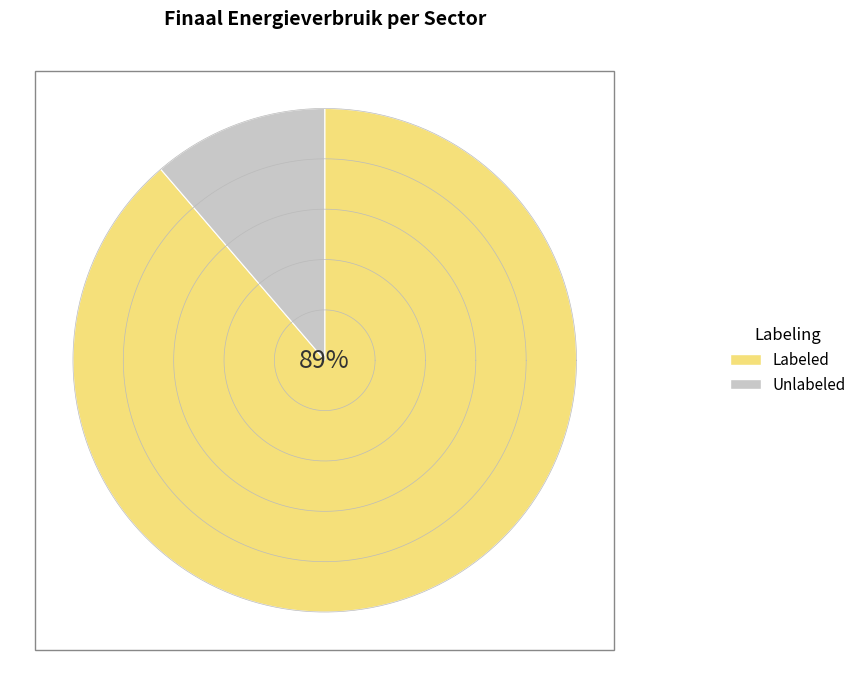

Is it true that particulier en commercieel vervoer is 43% of the pie?

False